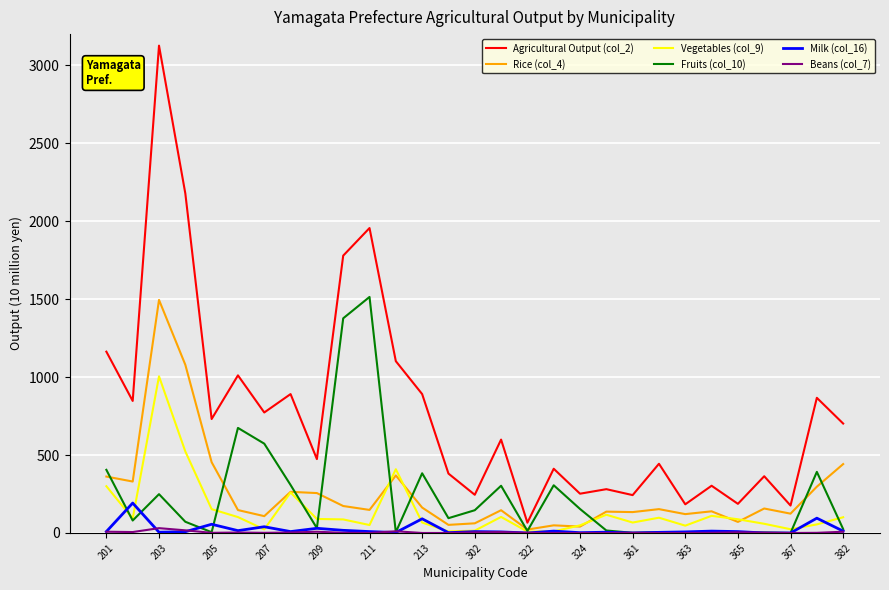

Which category has the highest value across all series?

203